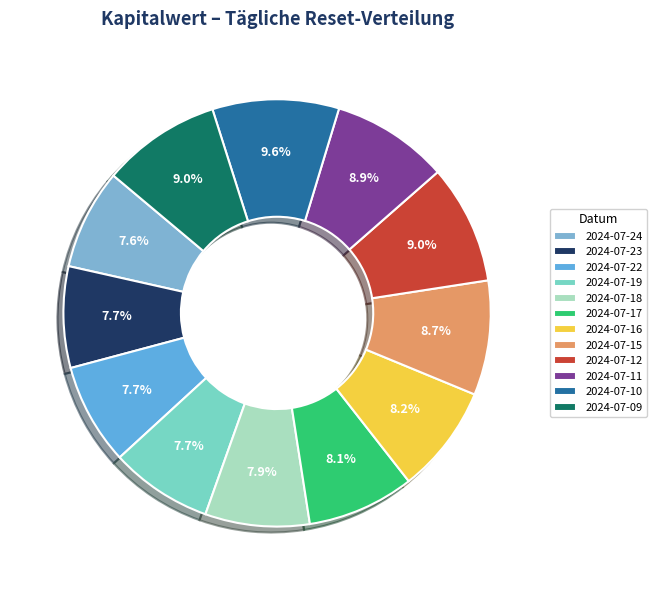

Does any single category account for the majority?

No